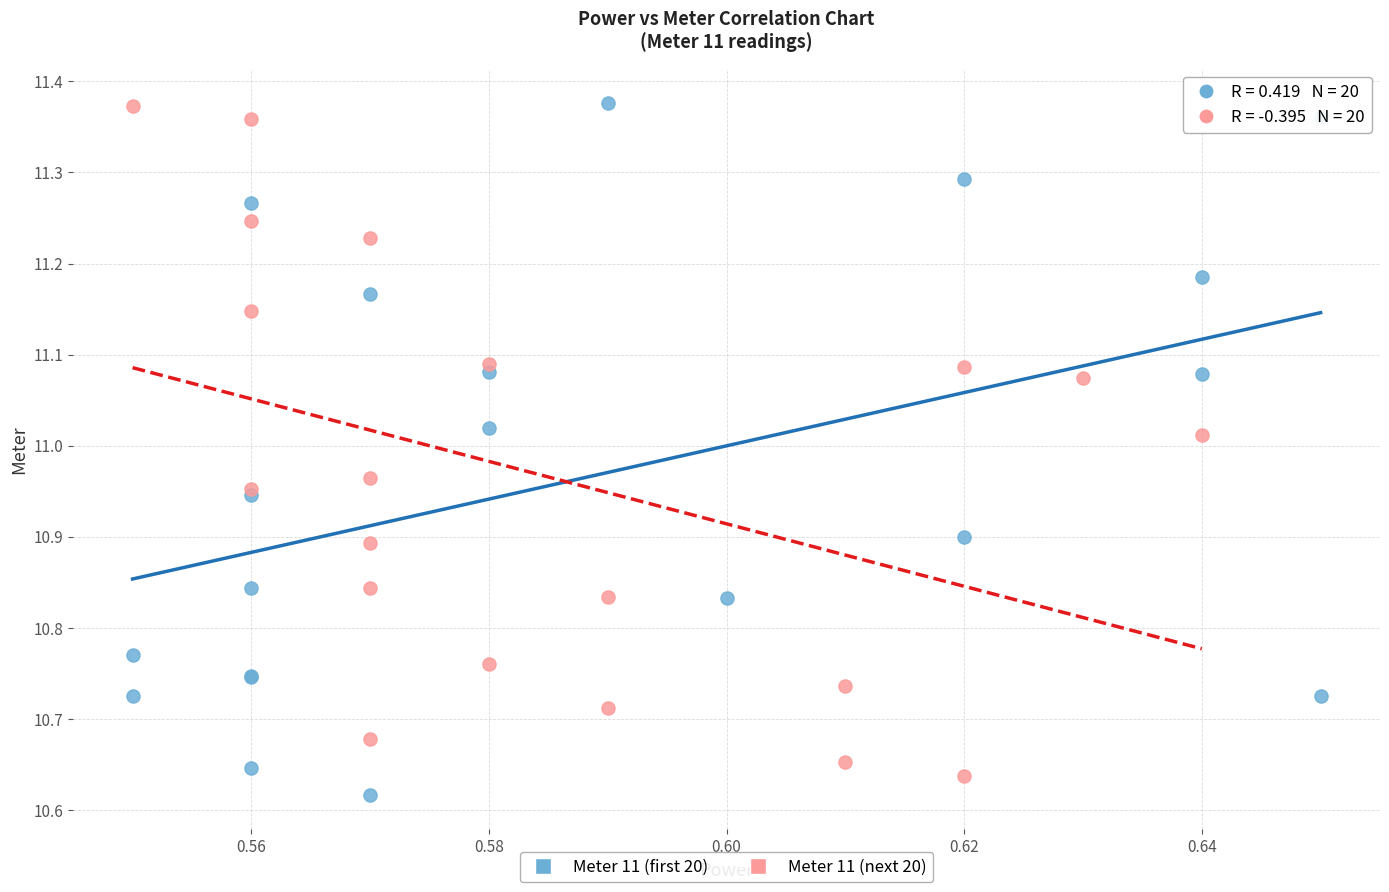

Which series contains the lowest Y value?

Meter 11 (first 20)